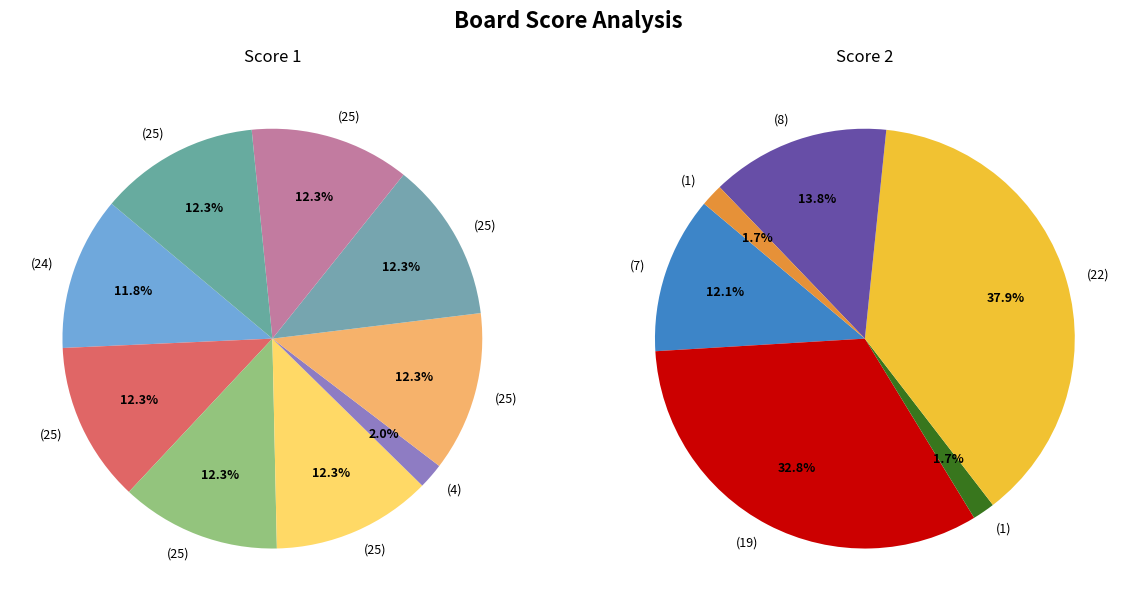

True or false: Board 4 accounts for 1% of the total.

False